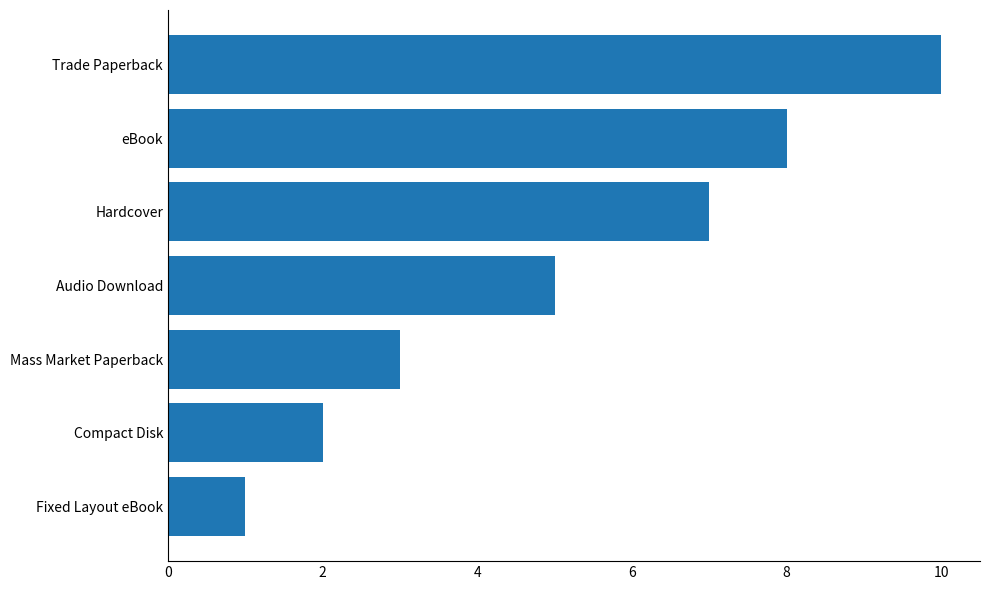

How many values are between 2 and 8?

5